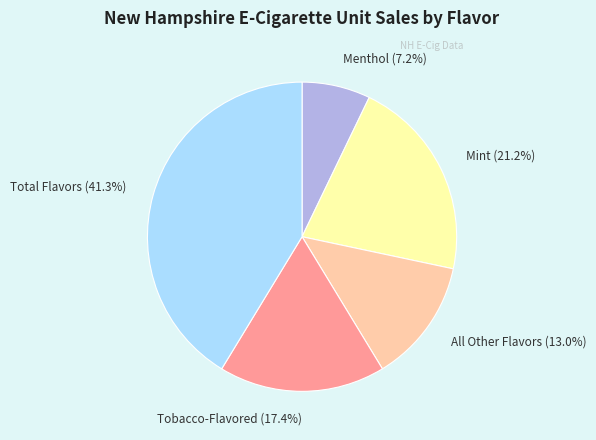

What is the largest slice in the pie chart?

Total Flavors